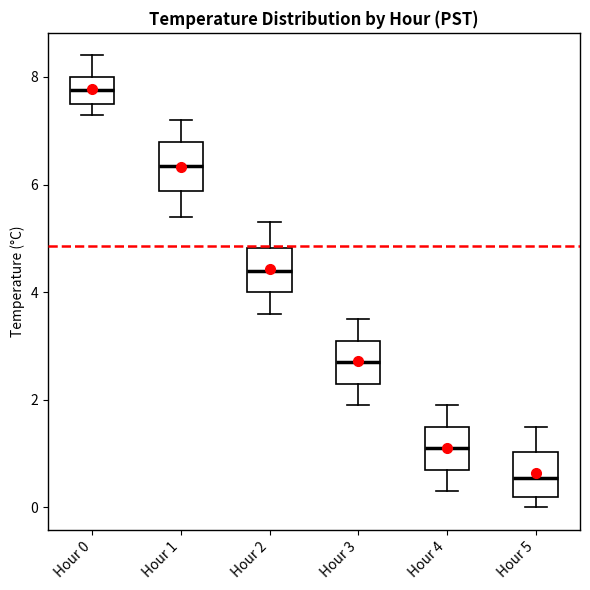

Where is the upper edge of the box for Hour 1 on the y-axis? The values are not printed on the chart, so give them approximately, as read against the axis.

6.8